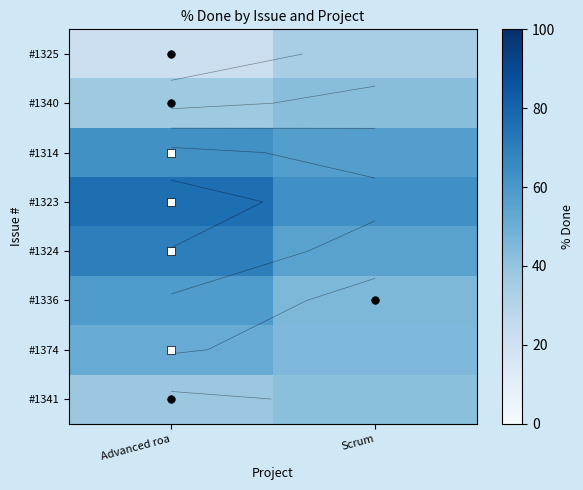

Rank the series by their maximum value, from highest to lowest.

#1323, #1324, #1314, #1336, #1374, #1340, #1341, #1325